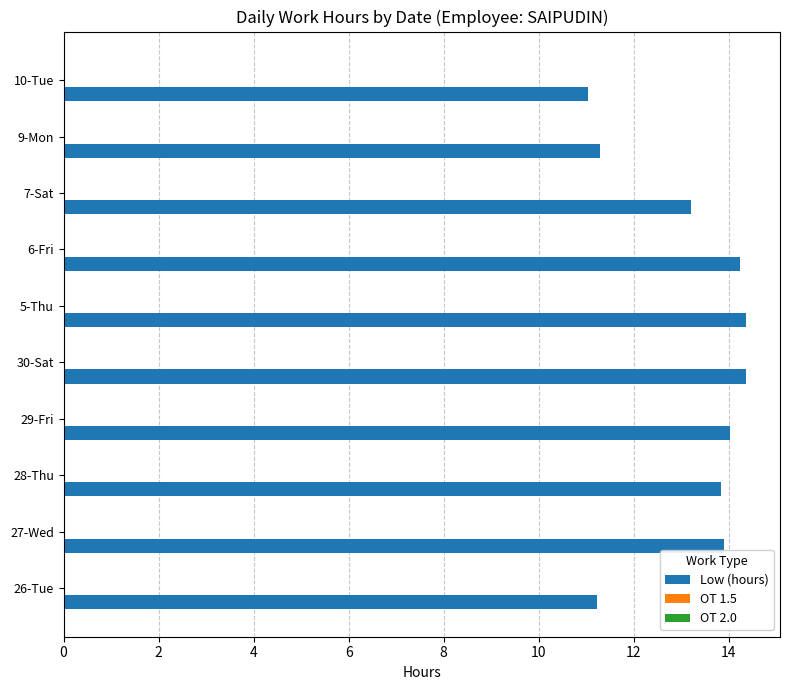

Are the bars horizontal?

Yes